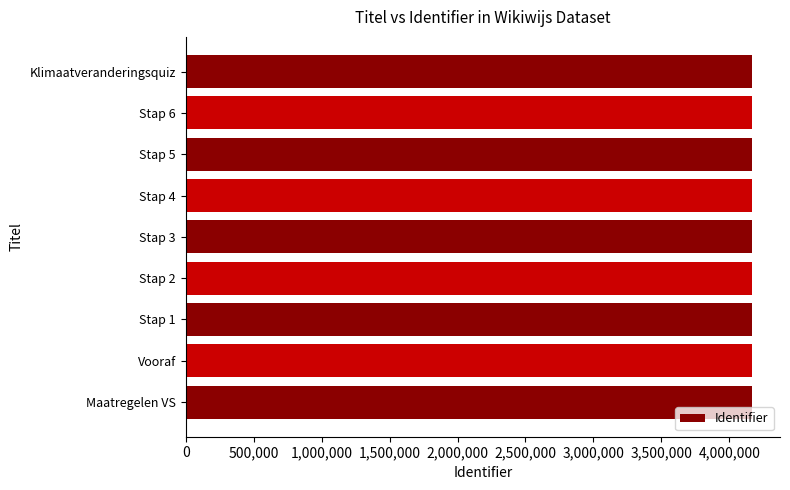

What is the approximate value at Maatregelen VS?

4164093